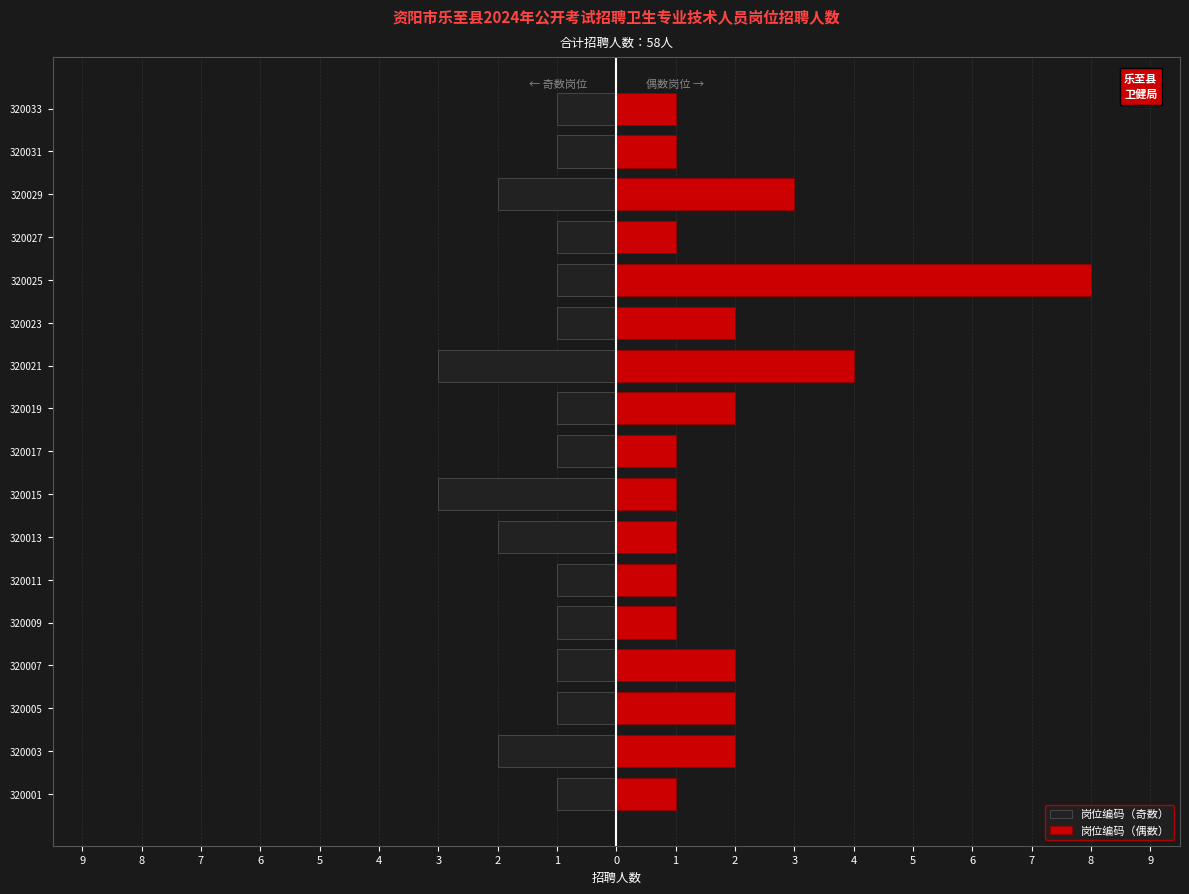

How many values in the 岗位编码（奇数） series are below -1?

5